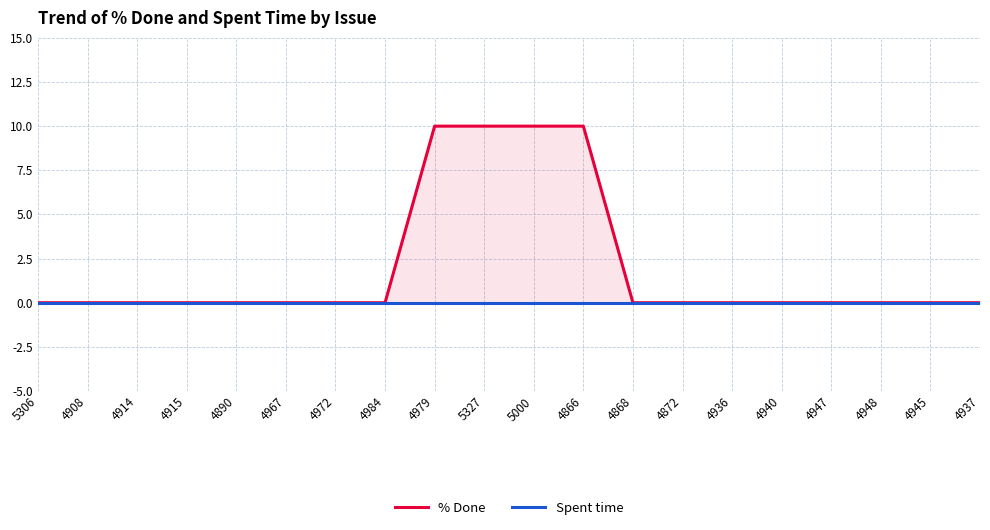

Between 4984 and 4979, which is larger?

4979